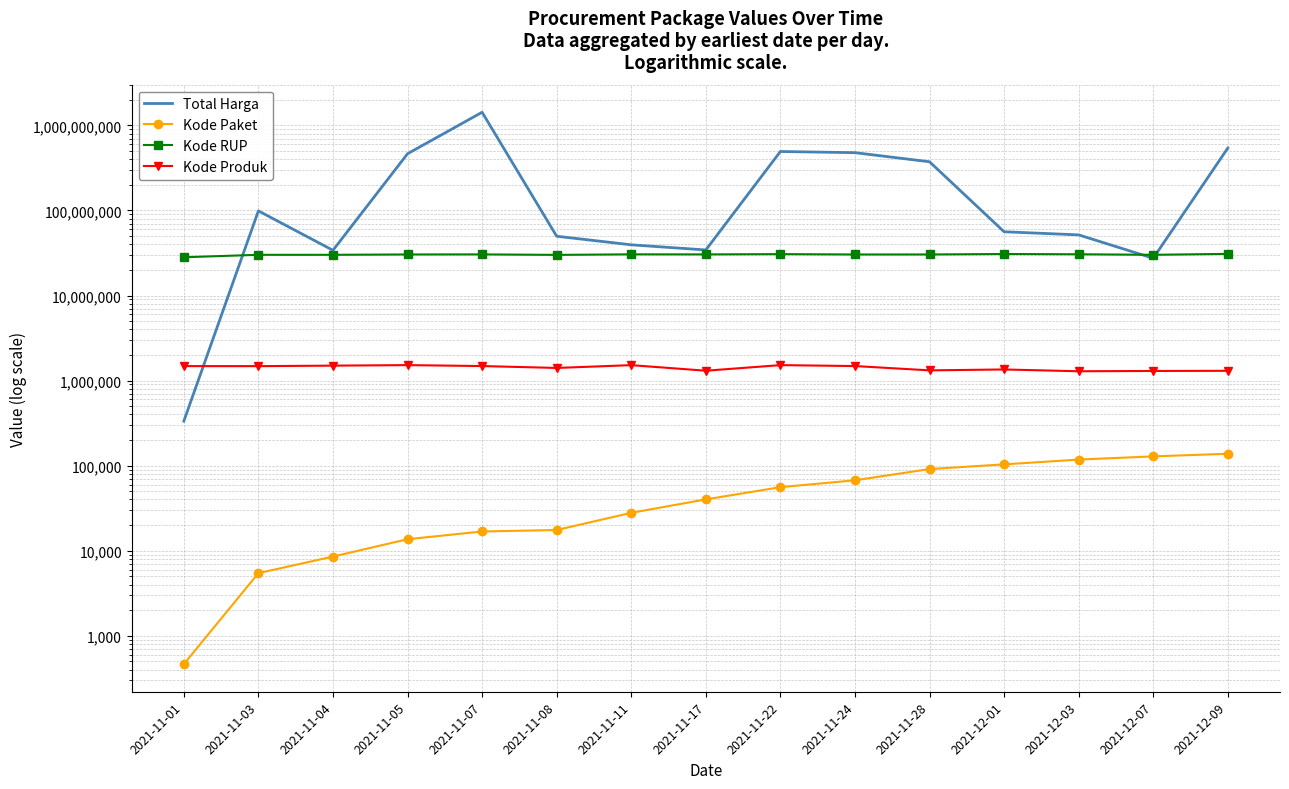

How many values in the Kode RUP series exceed 30372232?

7